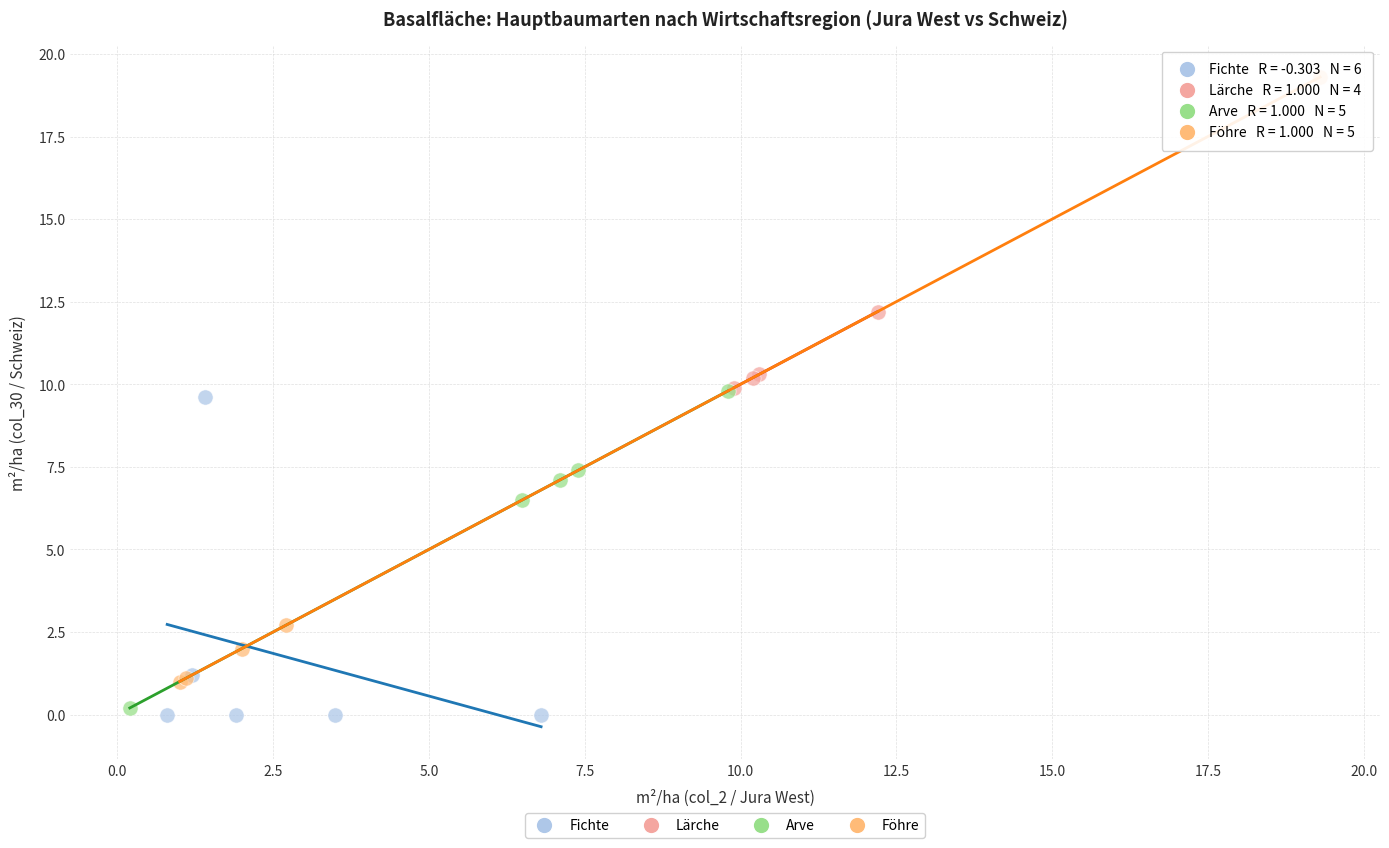

Which series contains the highest Y value?

Föhre